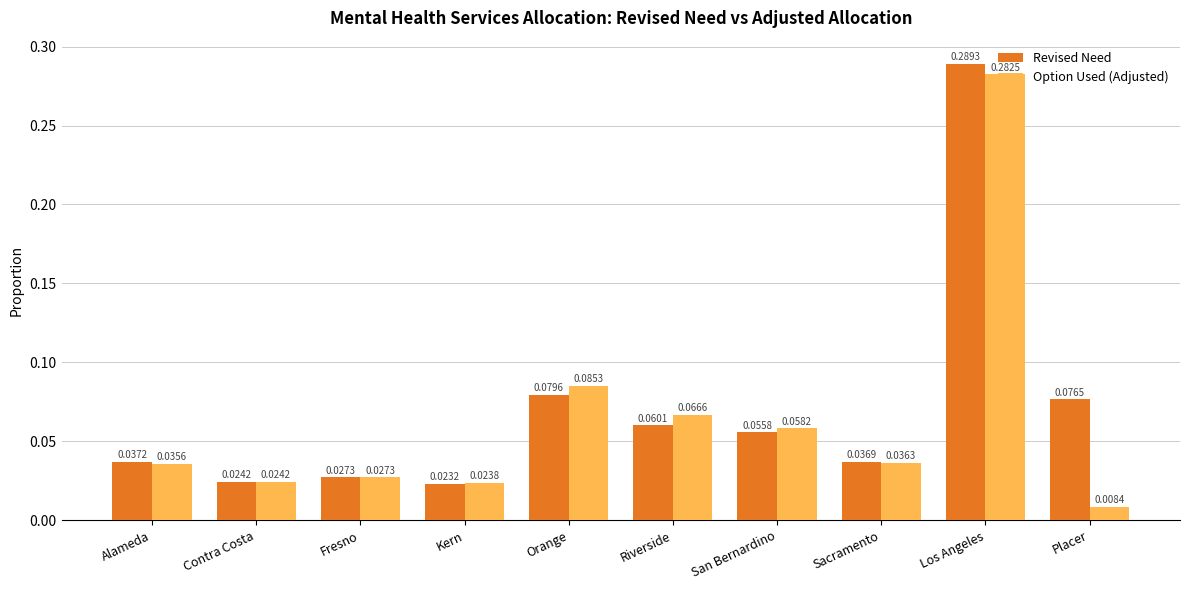

What is the sum of all Revised Need values?

0.7